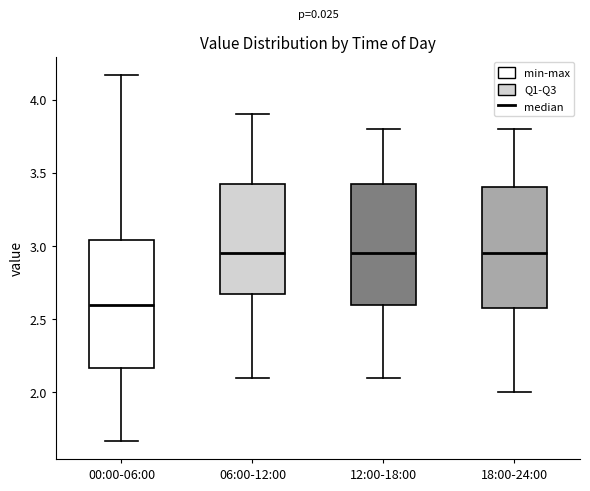

Reading left to right, read every box against the y-axis: the position of its median line, the range the box covers, and the ends of its whiskers. The values are not printed on the chart, so give them approximately, as read against the axis.

00:00-06:00: median 2.60, box 2.15 to 3.05, whiskers 1.65 to 4.15
06:00-12:00: median 2.95, box 2.70 to 3.45, whiskers 2.10 to 3.90
12:00-18:00: median 2.95, box 2.60 to 3.45, whiskers 2.10 to 3.80
18:00-24:00: median 2.95, box 2.60 to 3.40, whiskers 2.00 to 3.80